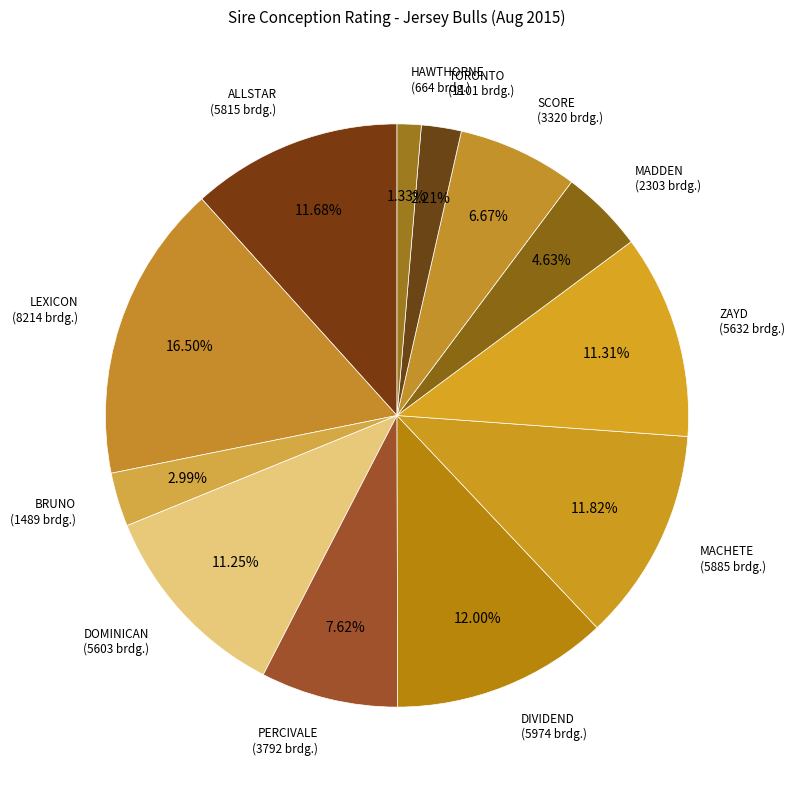

Which slice is the smallest?

HAWTHORNE